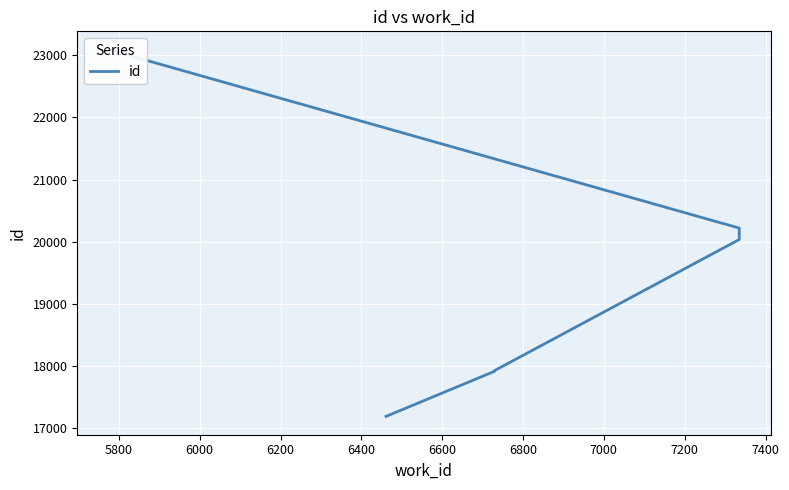

What is the smallest value displayed?

17183